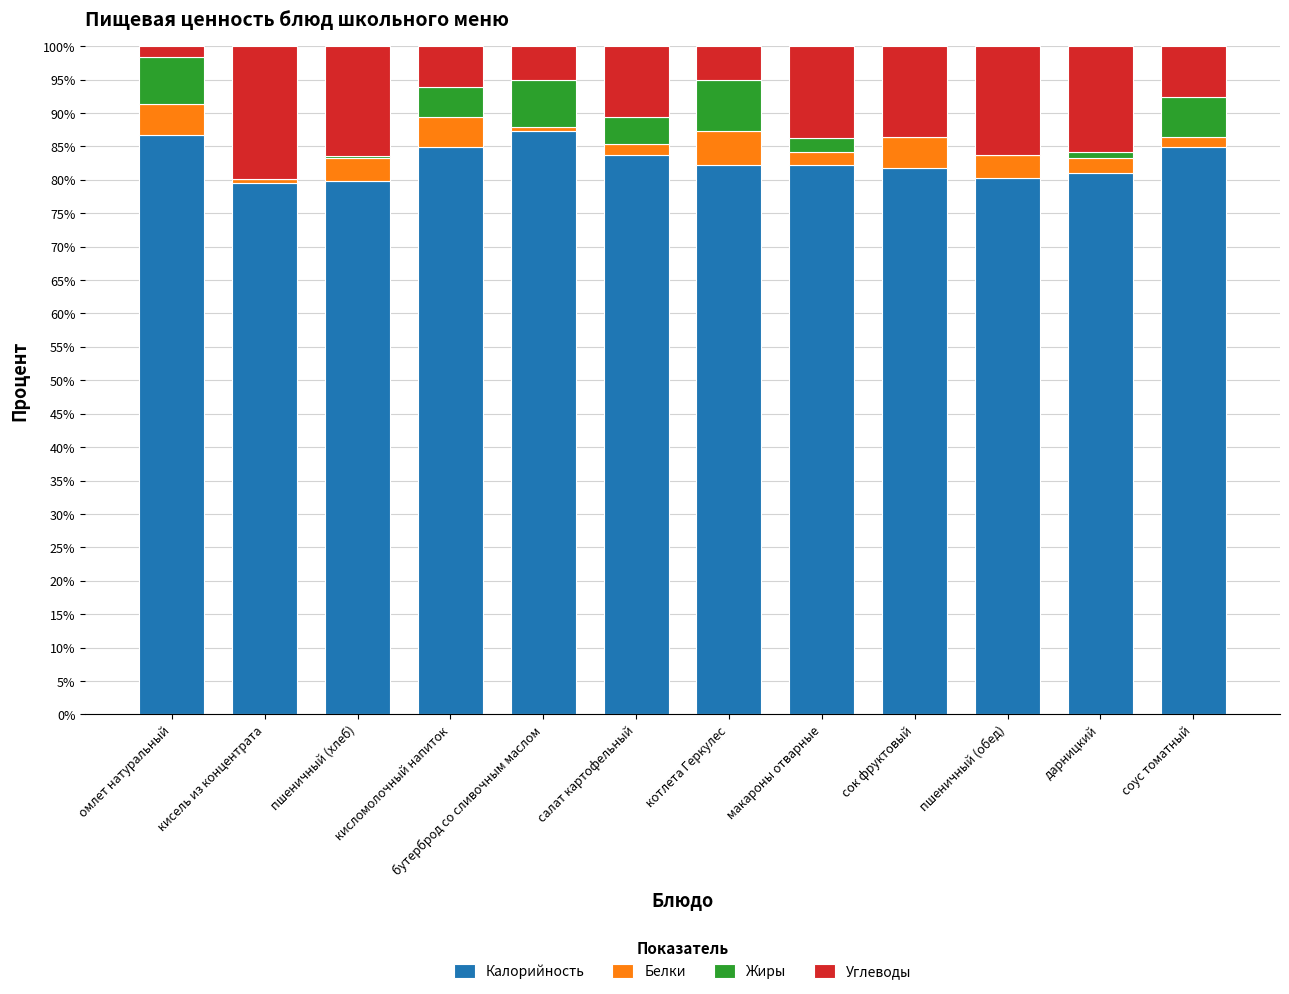

What is the highest value of the Калорийность series?

87.3